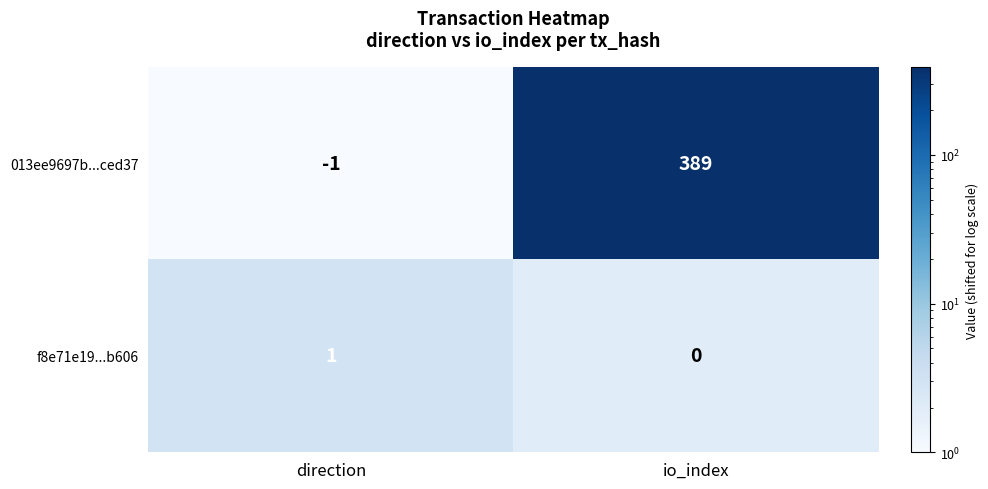

Which series has the widest spread of values?

013ee9697b...ced37